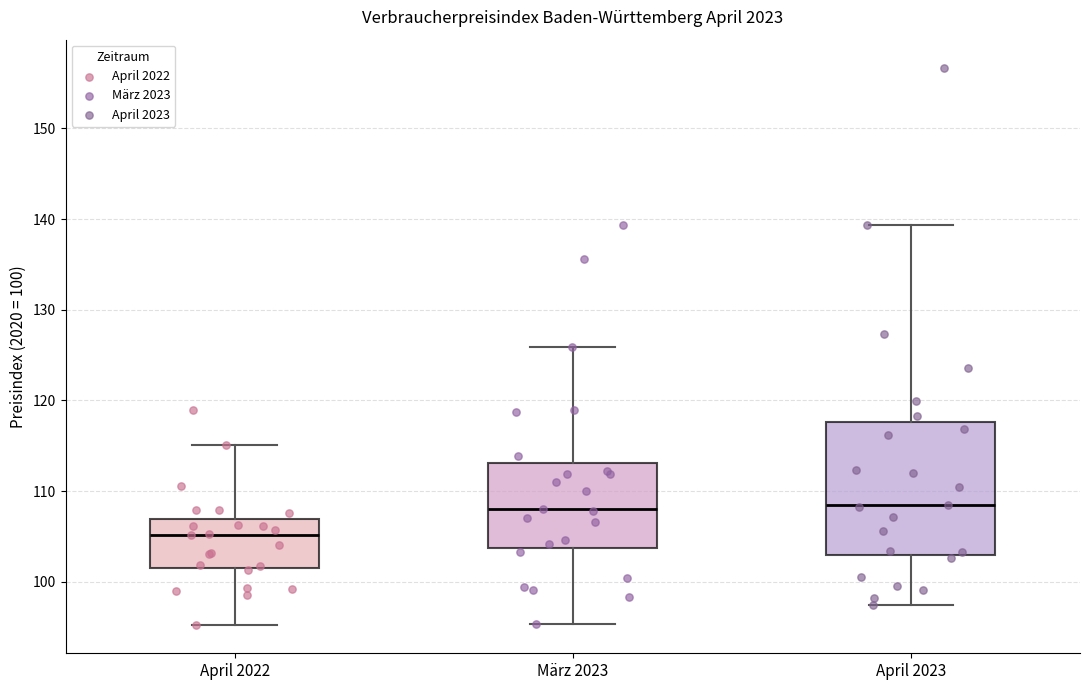

Comparing the boxes themselves (not the whiskers), which one is the tallest?

April 2023